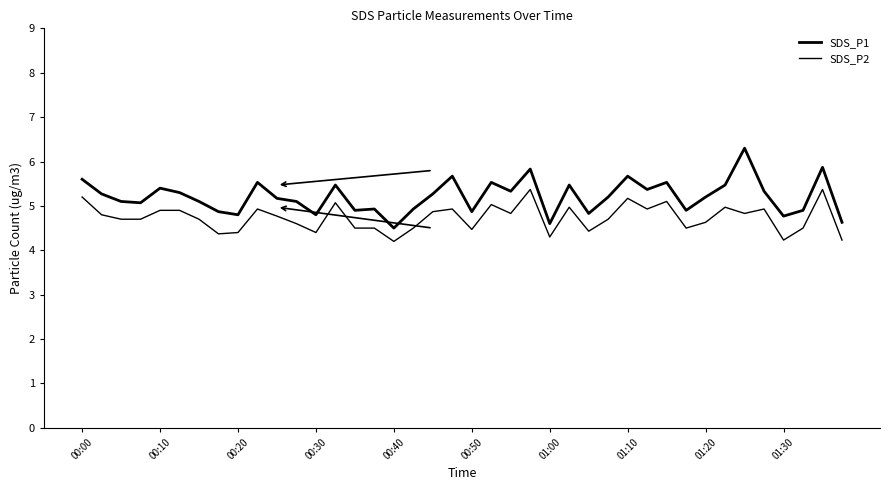

What is the difference between the maximum and minimum values in the SDS_P2 series?

1.2